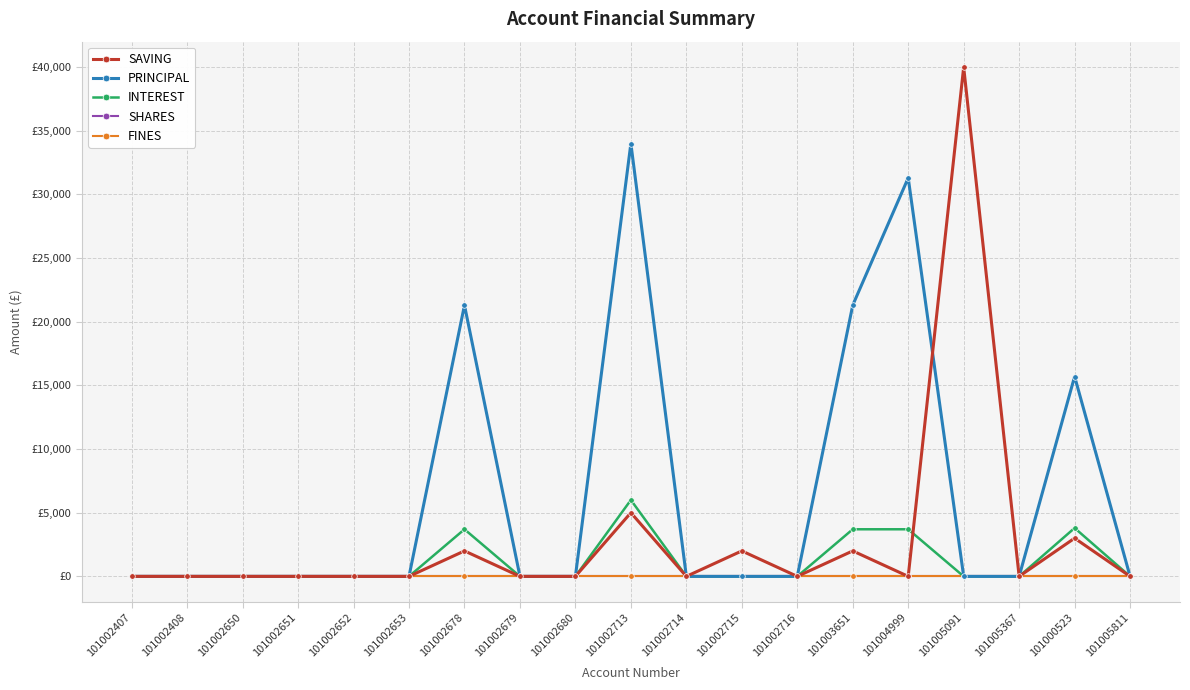

What is the total value across all series at 101003651?

27000